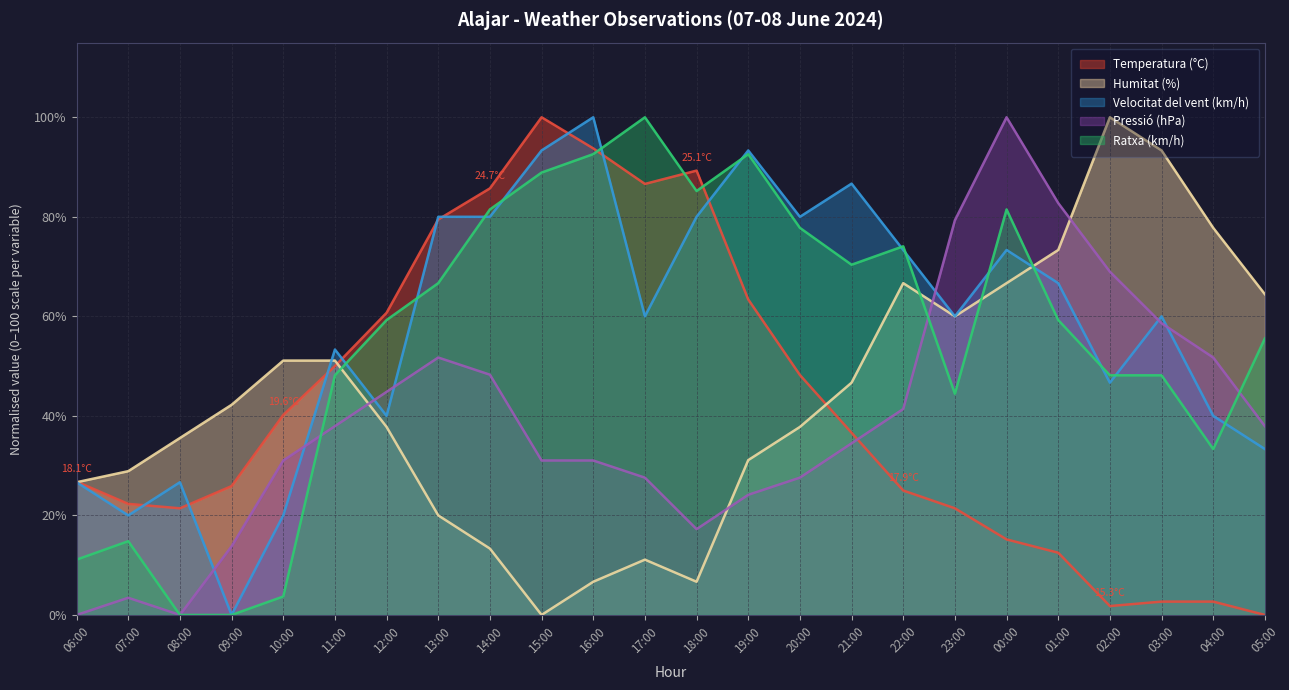

Which series changed the most between 14:00 and 15:00?

Pressió (hPa)